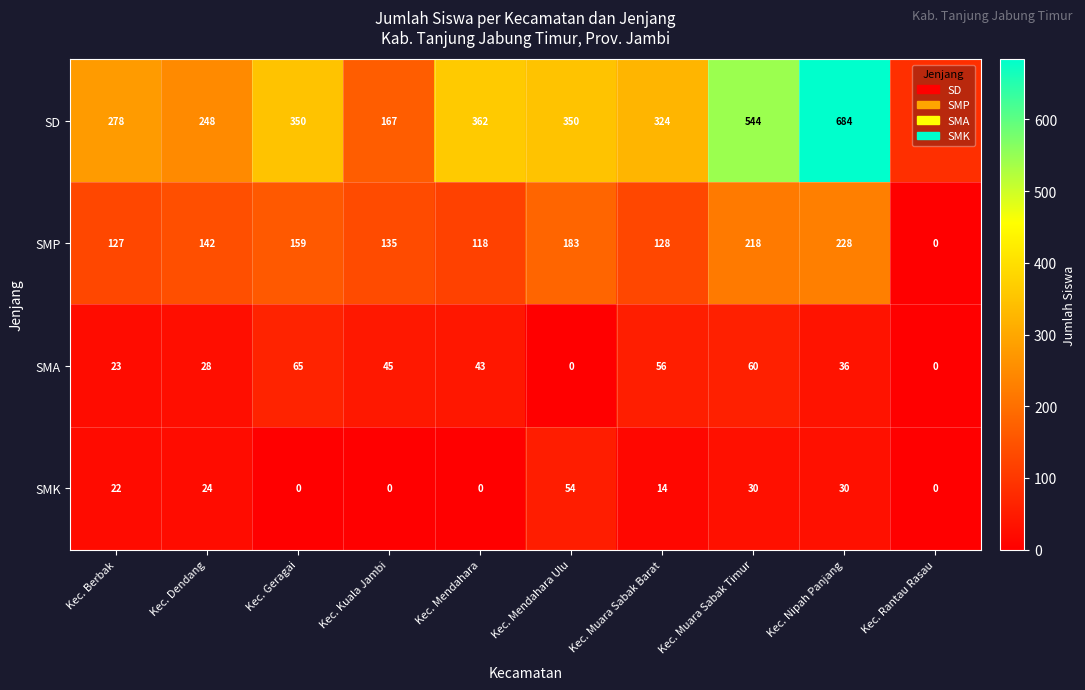

At which category is the sum across all series the highest?

Kec. Nipah Panjang